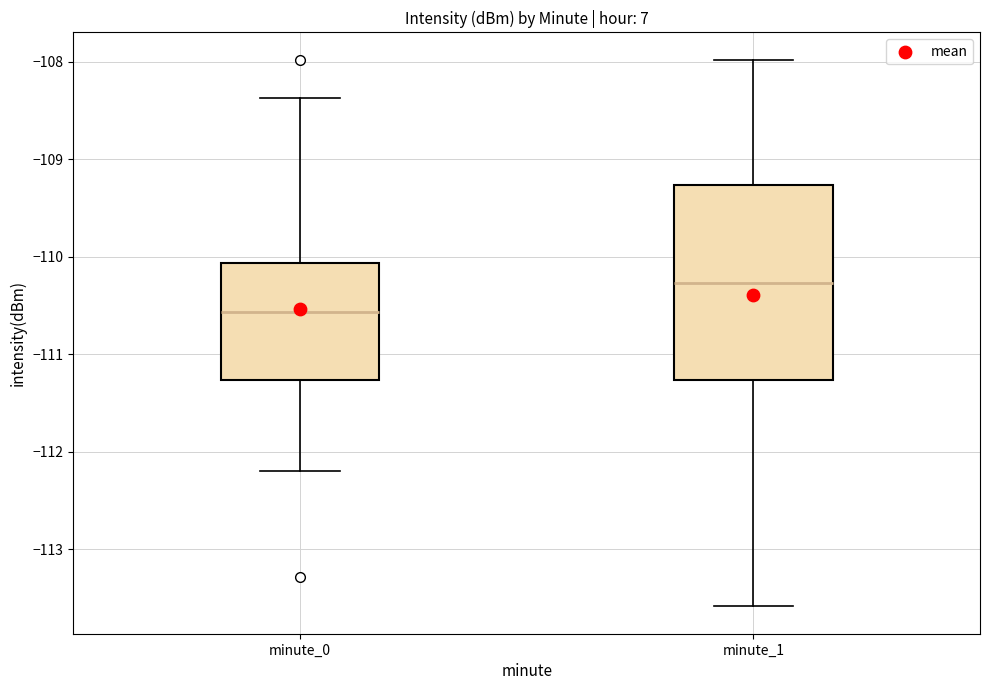

Which box is the tallest, from its lower edge to its upper edge?

minute_1